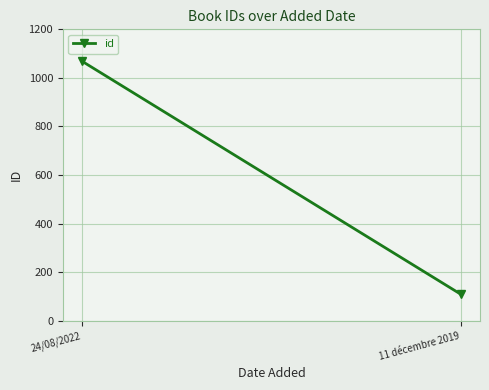

How many data points does each series have?

2